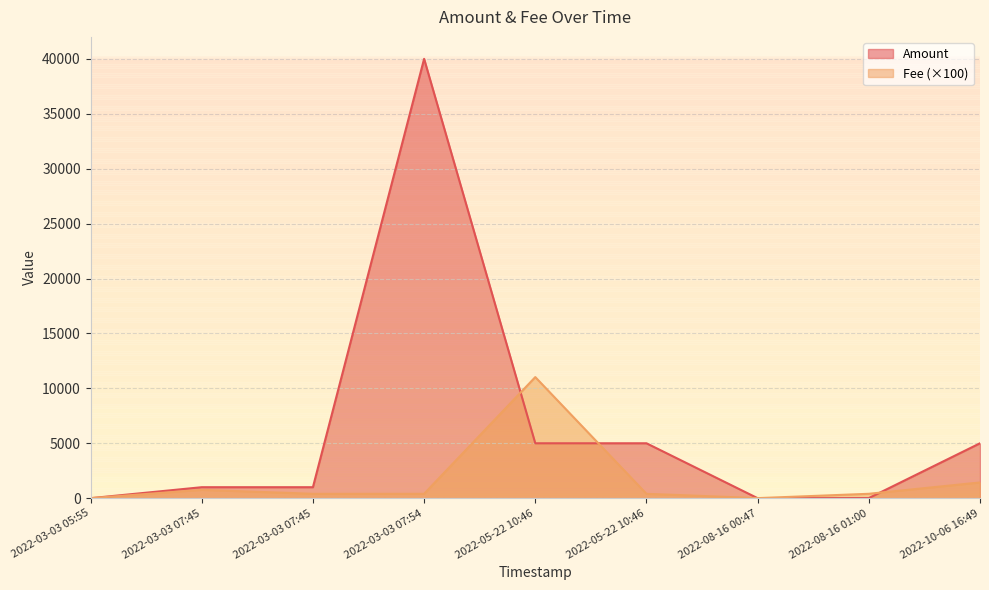

At which label does Fee first exceed 400?

2022-03-03 07:45